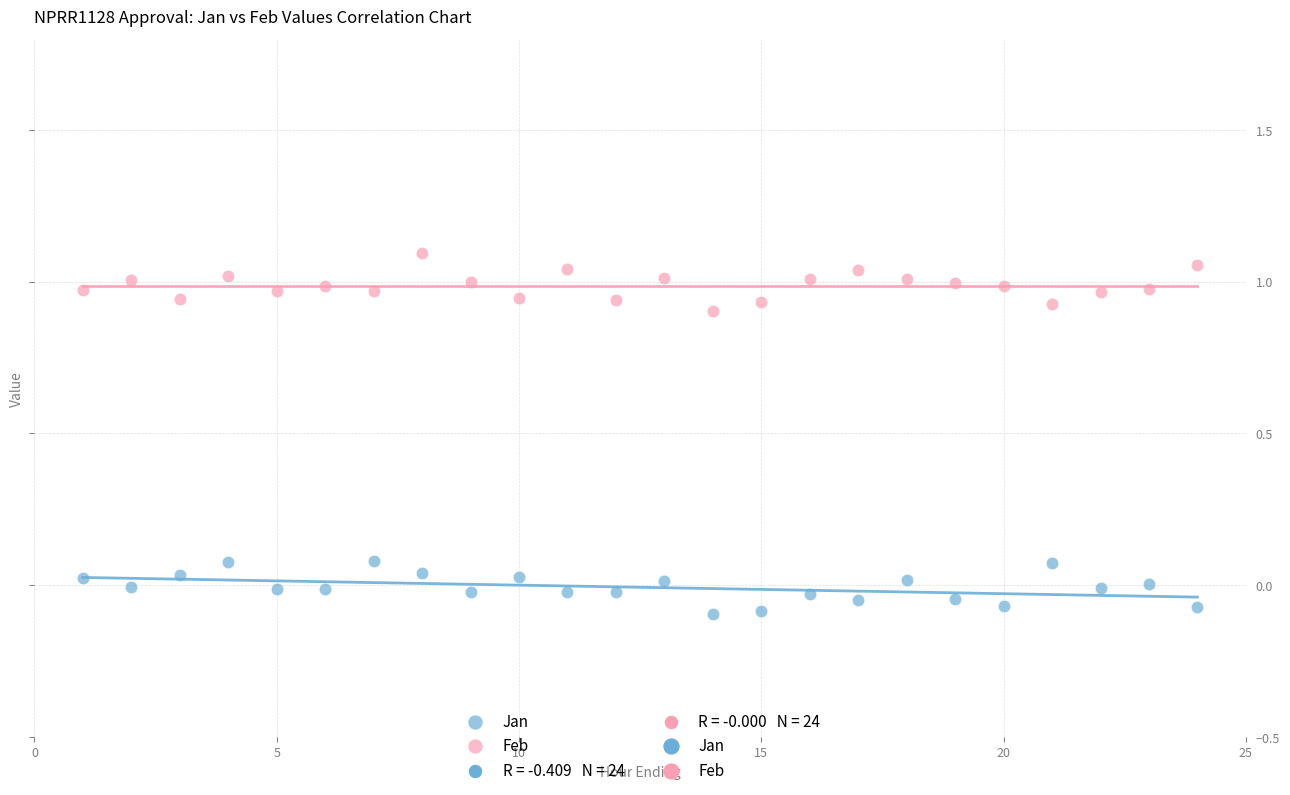

Across all data points, what is the range of X values (max minus min)?

23.0